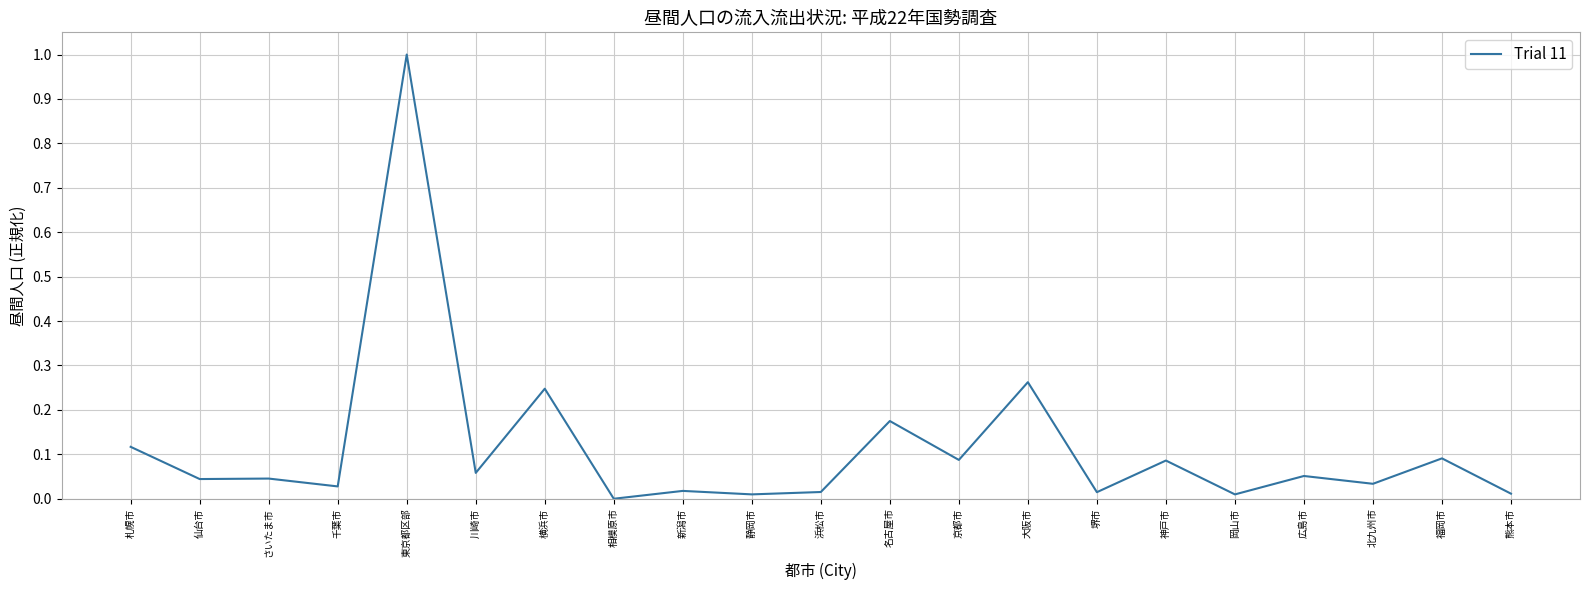

Between 岡山市 and 京都市, which is larger?

京都市